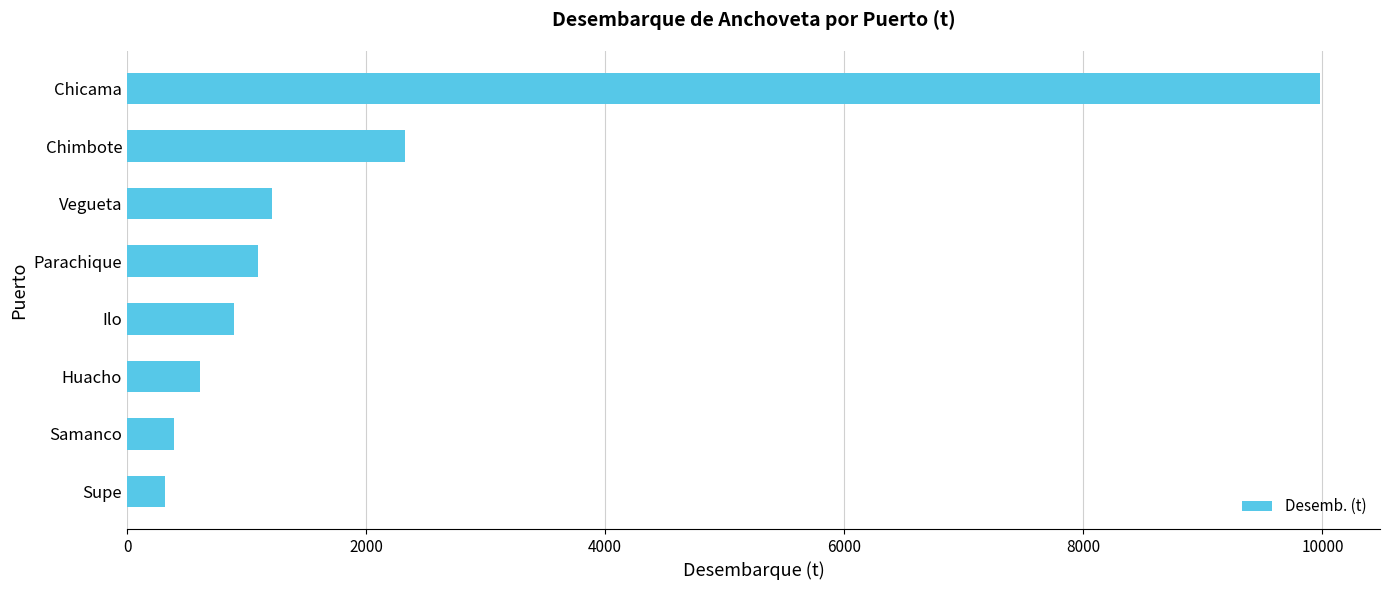

What is the sum of the values at Samanco and Supe?

715.2